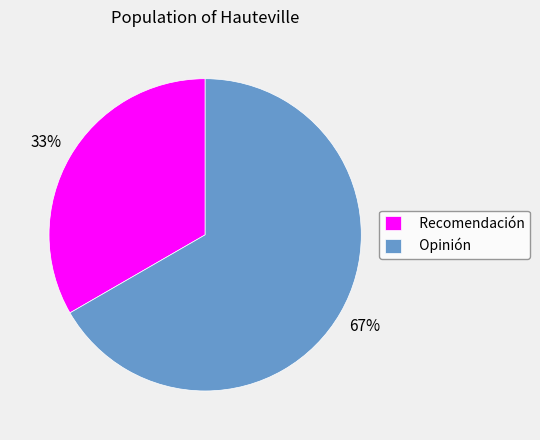

To the nearest percent, what percentage of the pie is Opinión?

67%